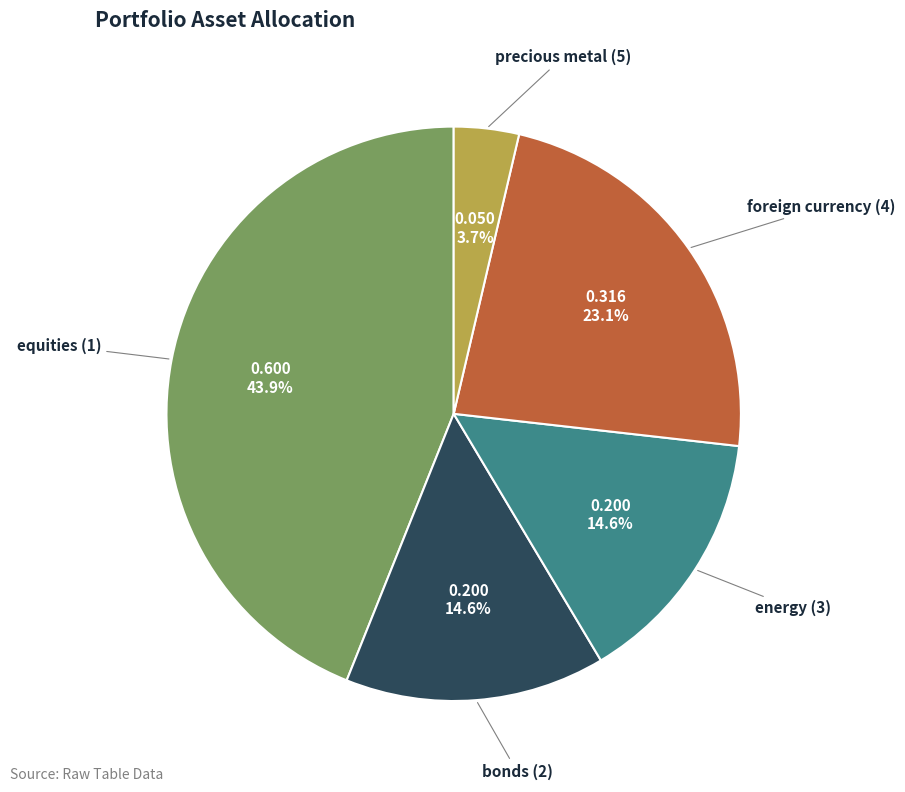

Which slice is the smallest?

precious metal (5)